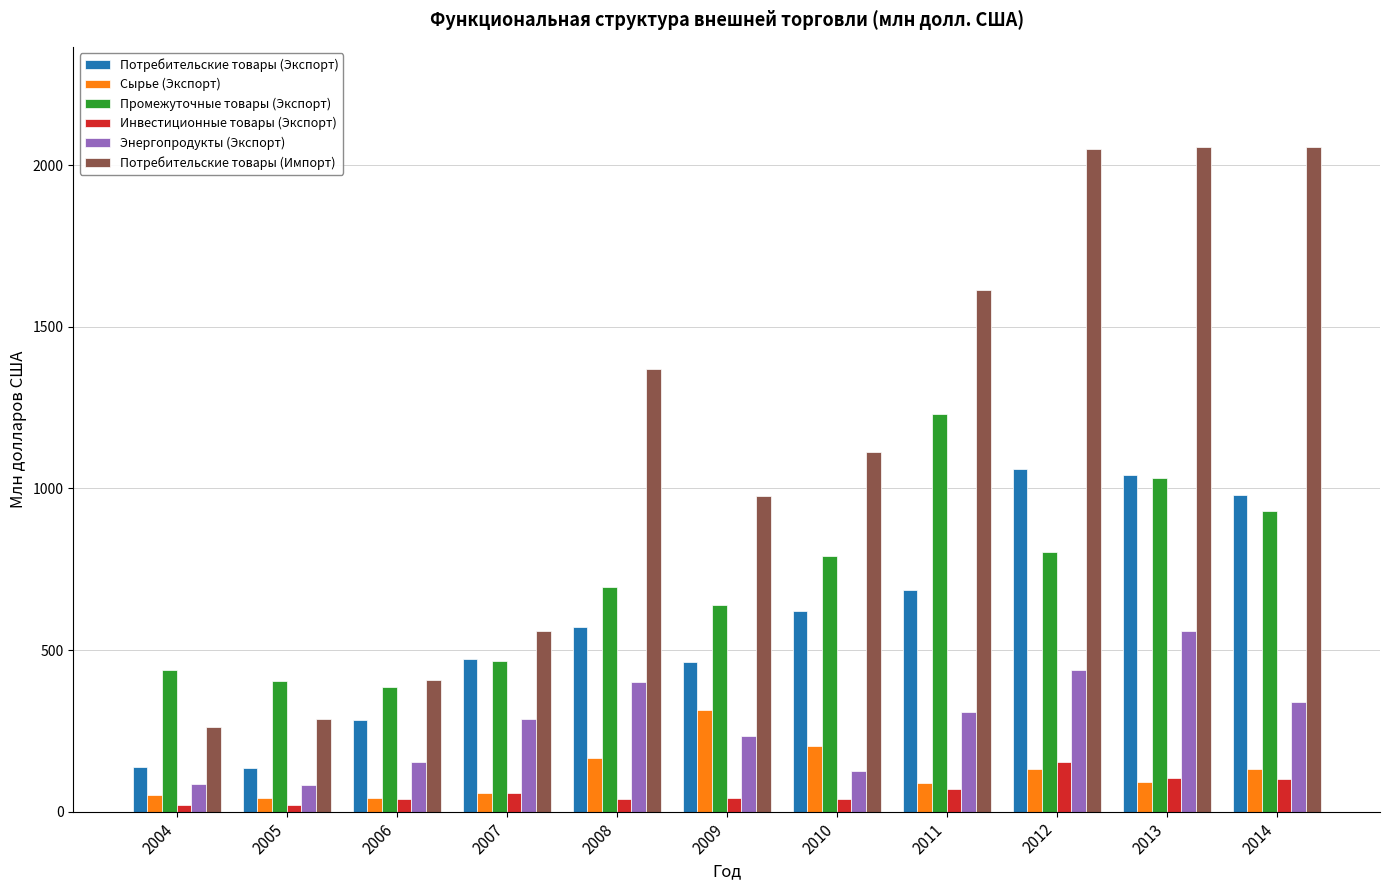

At which category is the sum across all series the highest?

2013